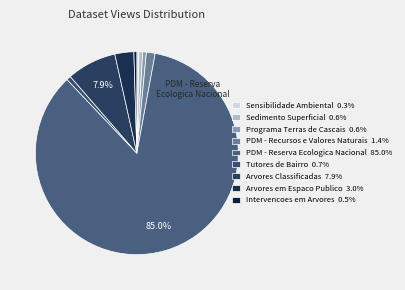

How many segments does this pie chart have?

9